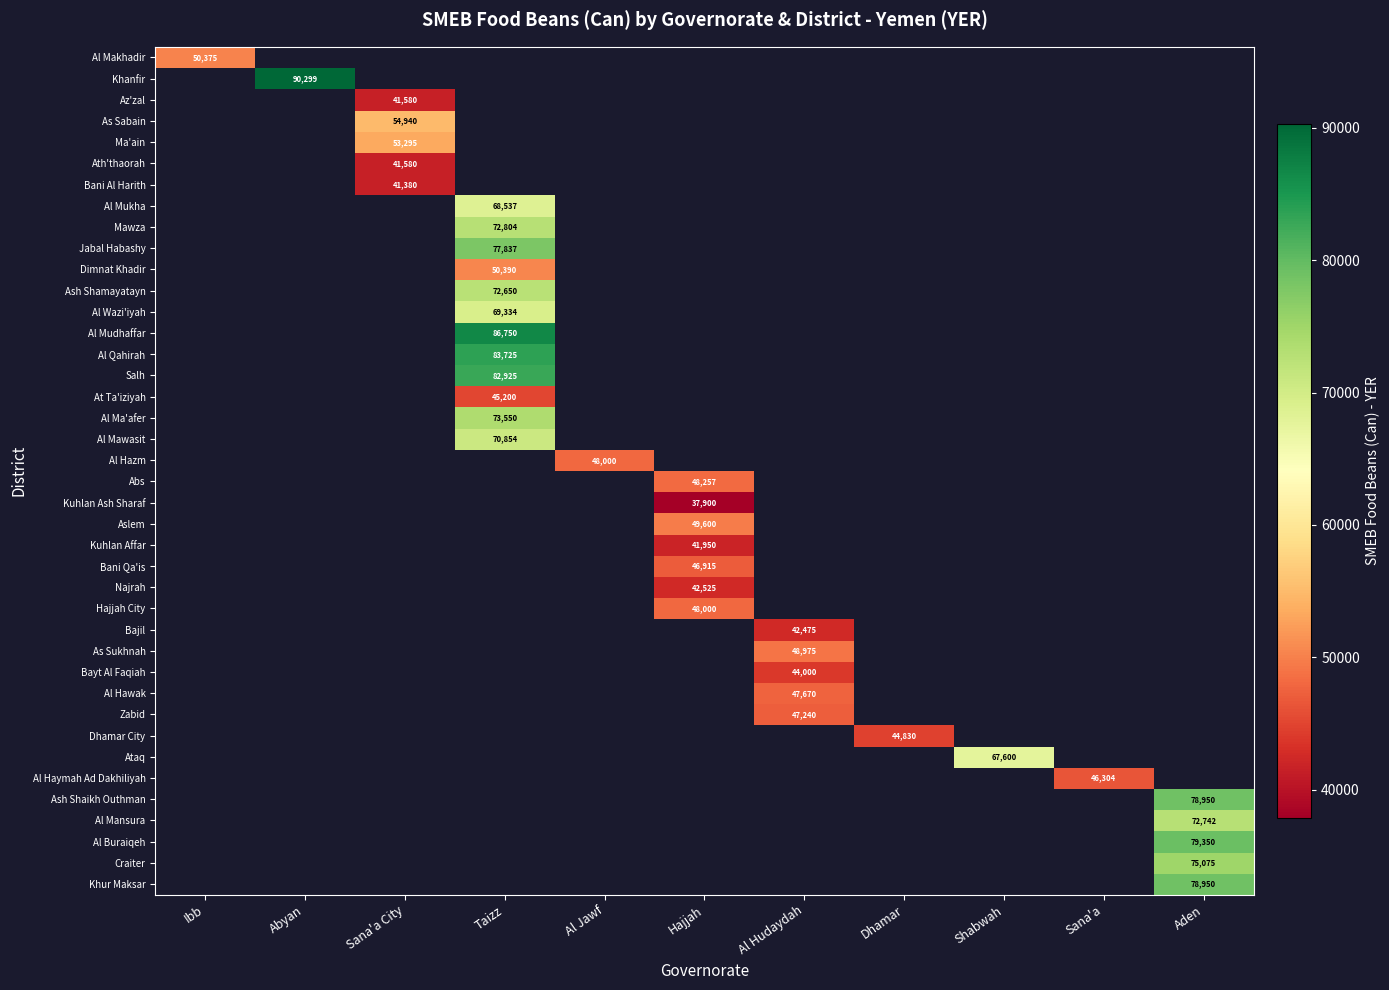

The value of Najrah at Hajjah is 23475.5. True or false?

False